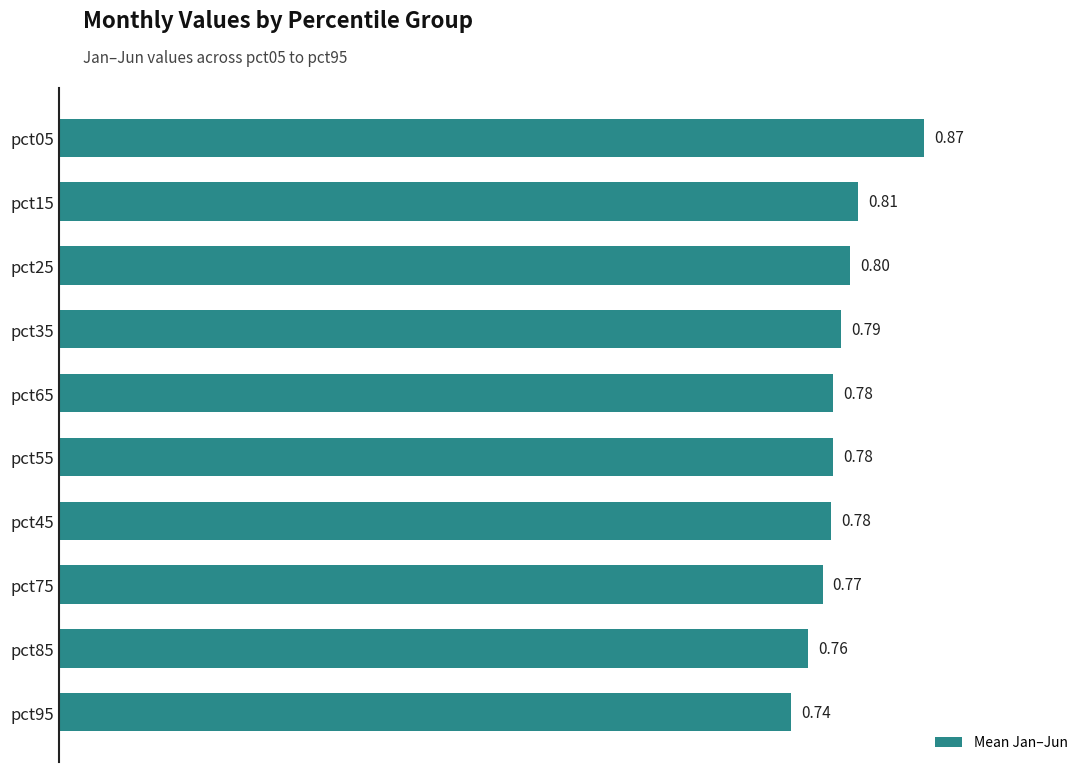

Between pct15 and pct25, which is larger?

pct15